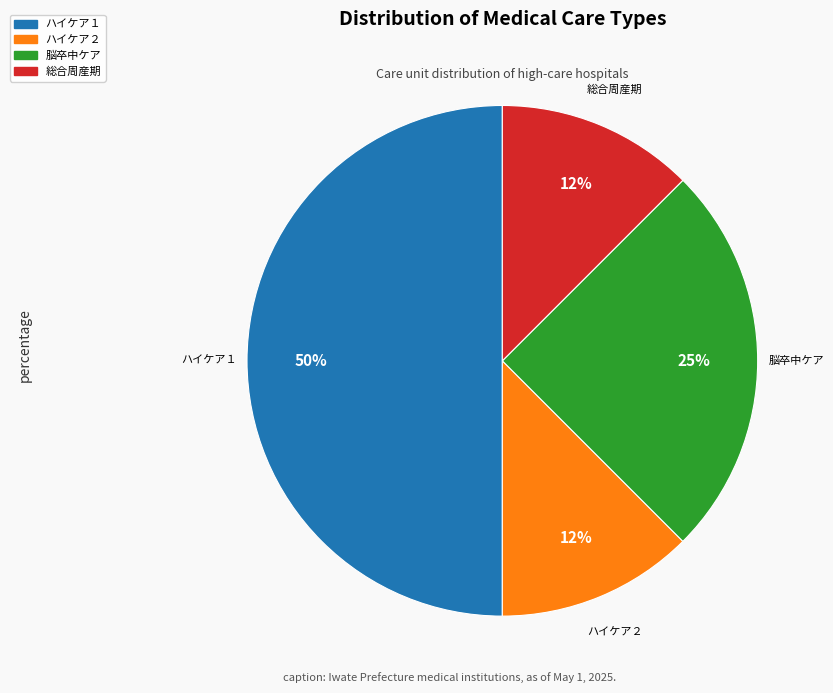

Does any single category account for the majority?

No